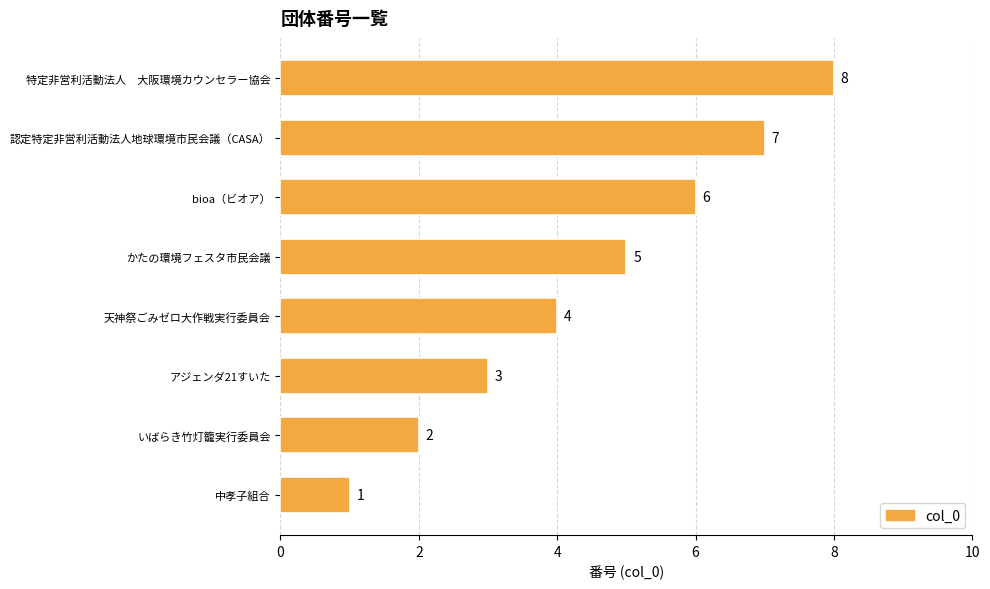

What is the difference between the values at 中孝子組合 and かたの環境フェスタ市民会議?

4